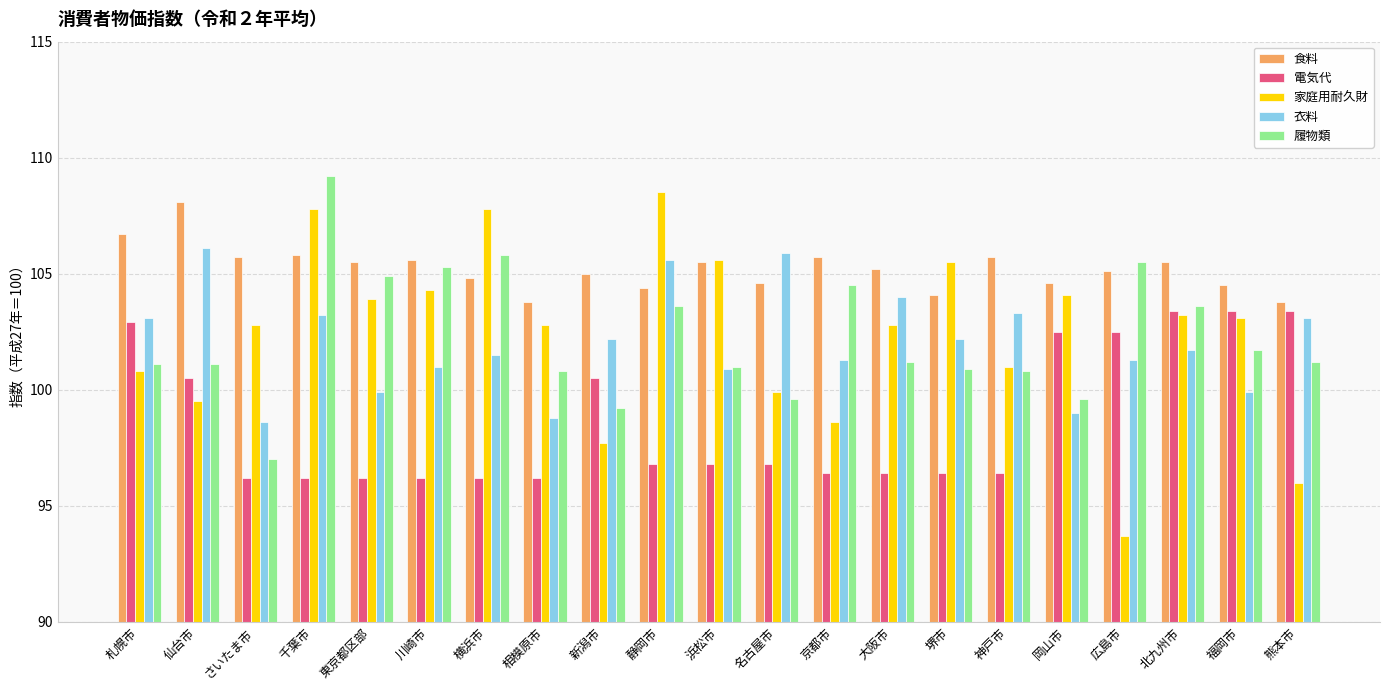

What is the approximate value of 食料 at 川崎市?

105.6